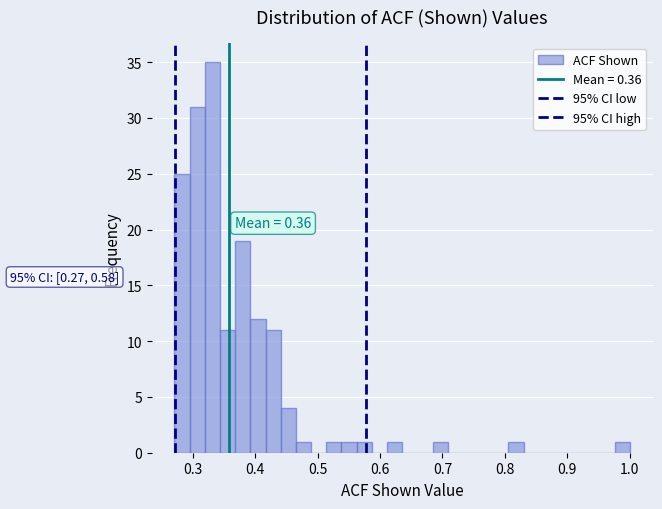

Around what value on the x-axis is the tallest bar? Give the approximate position of its centre, as read against the axis.

0.33